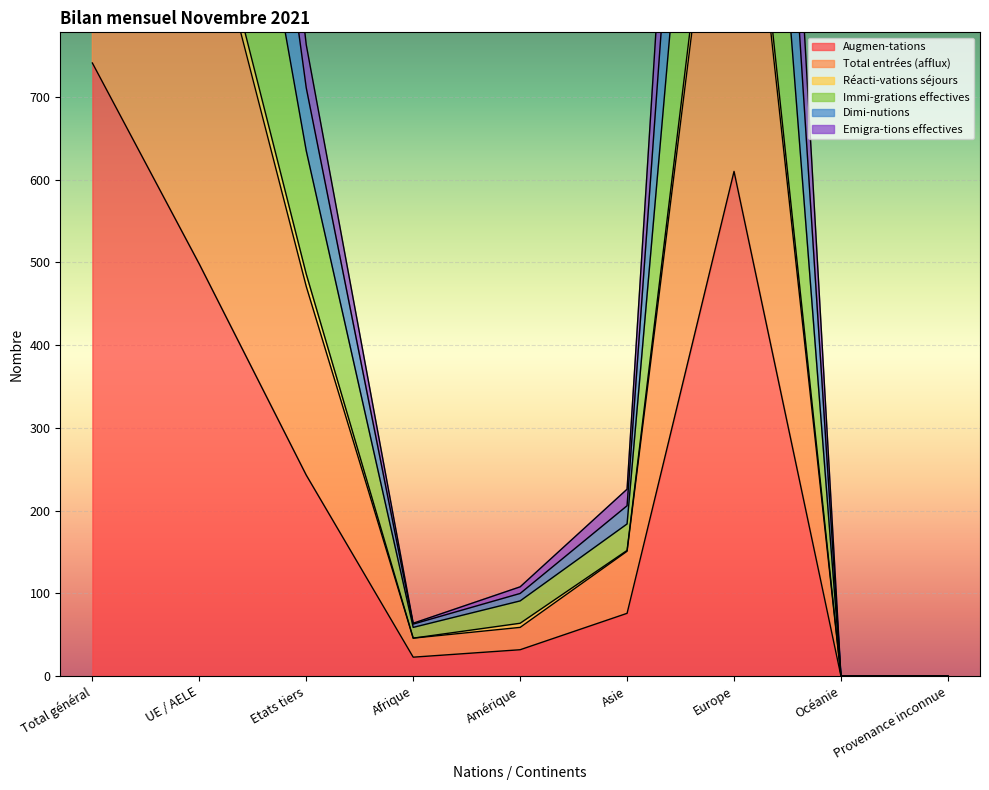

What is the maximum value for Augmen-tations?

741